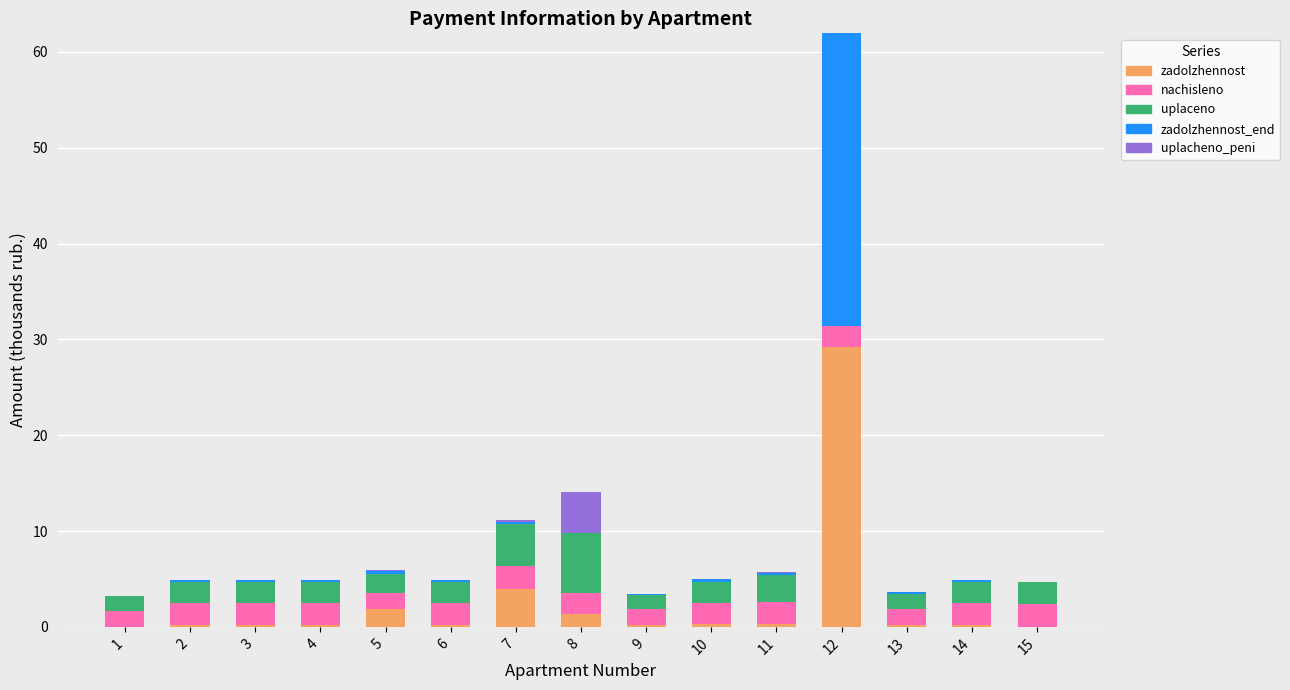

At which category is the sum across all series the highest?

12